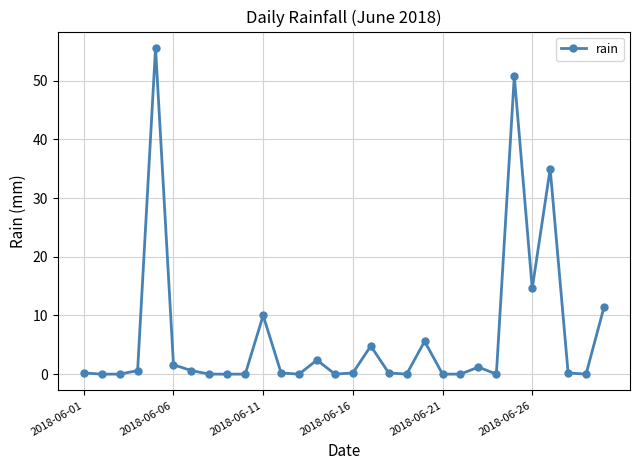

What is the difference between the maximum and minimum values?

55.6